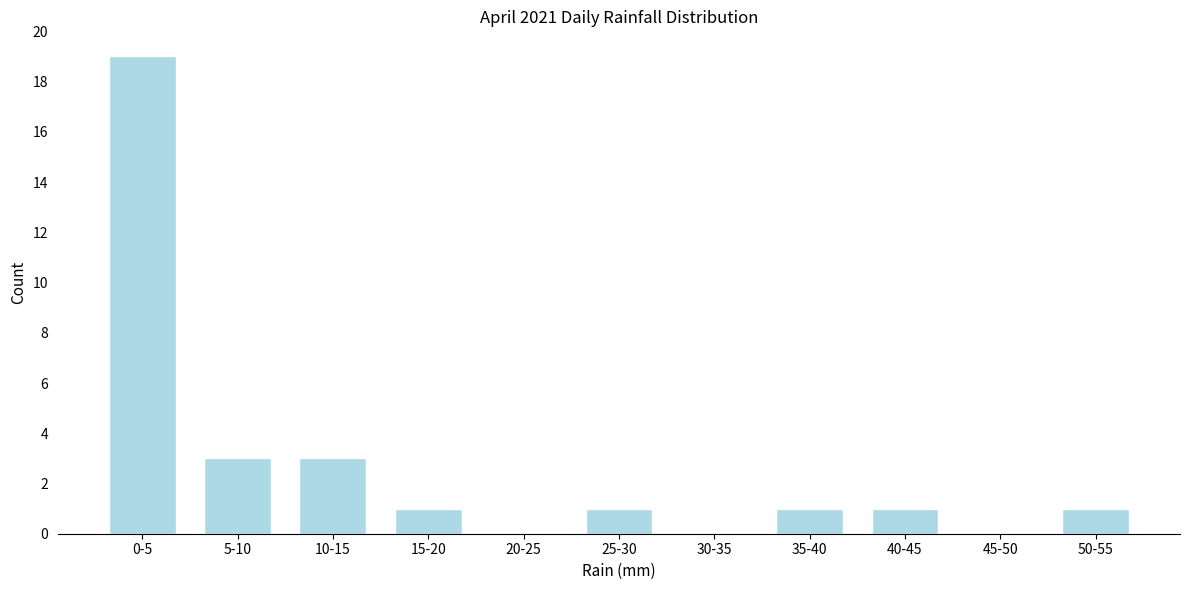

Reading left to right, what are all the values shown in this chart?

0-5=19	5-10=3	10-15=3	15-20=1	20-25=0	25-30=1	30-35=0	35-40=1	40-45=1	45-50=0	50-55=1